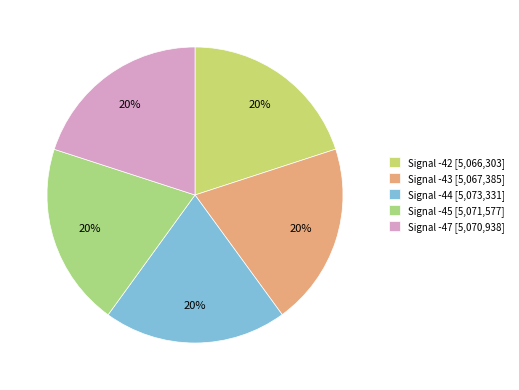

Count the number of slices in the pie.

5